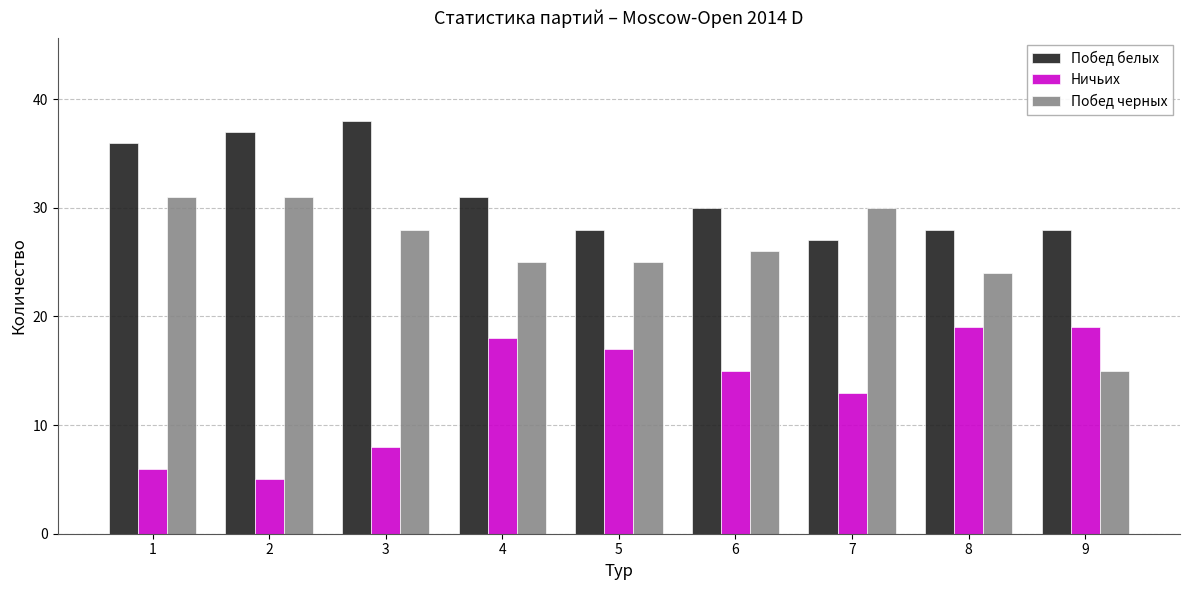

Rank the series by their maximum value, from highest to lowest.

Побед белых, Побед черных, Ничьих